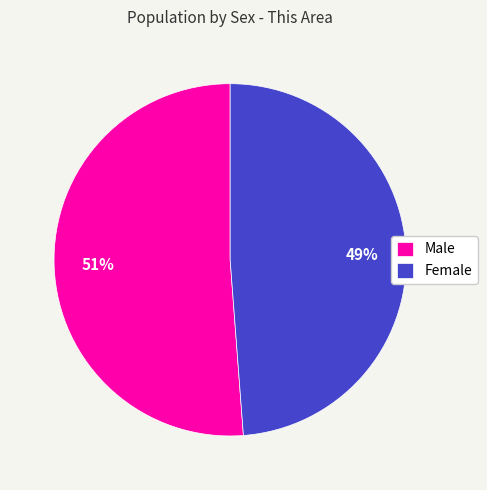

Is the sum of Female and Male greater than half?

Yes